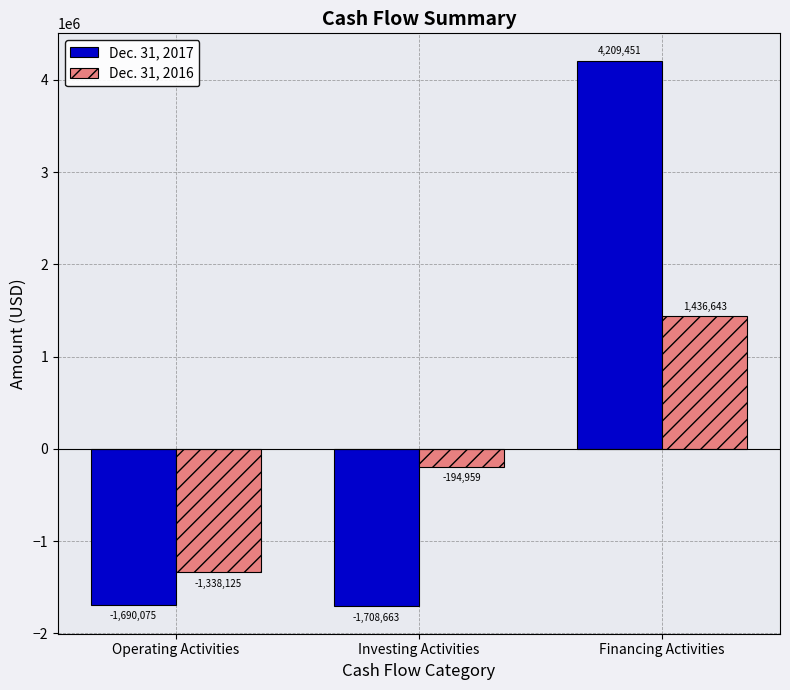

What is the label of the 3rd bar from the right?

Operating Activities